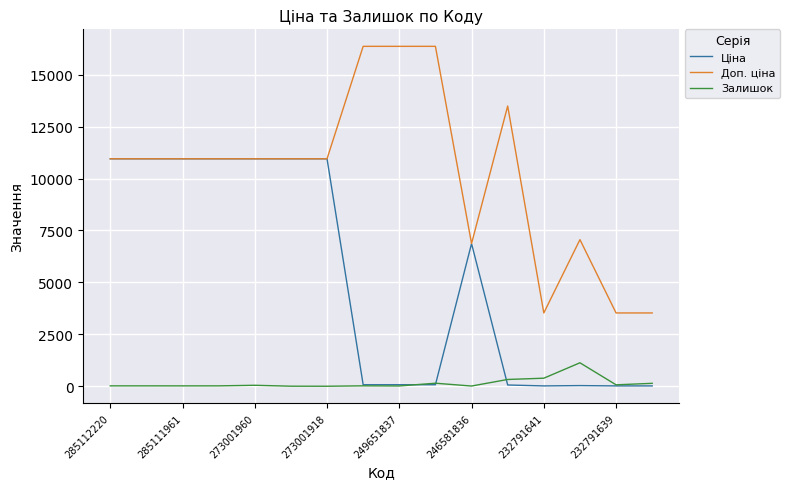

Which series has the largest total across all categories?

Доп. ціна